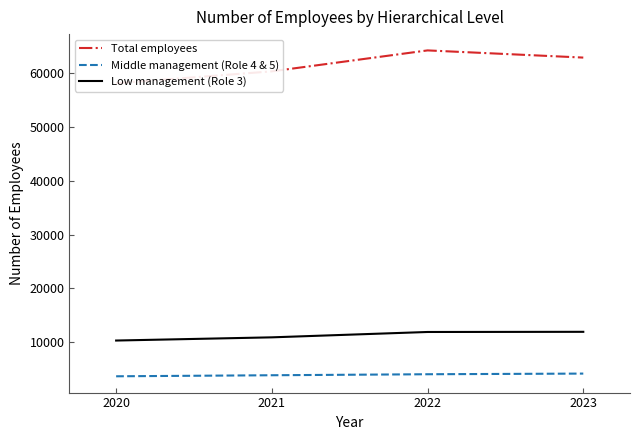

Which series has the largest total across all categories?

Total employees